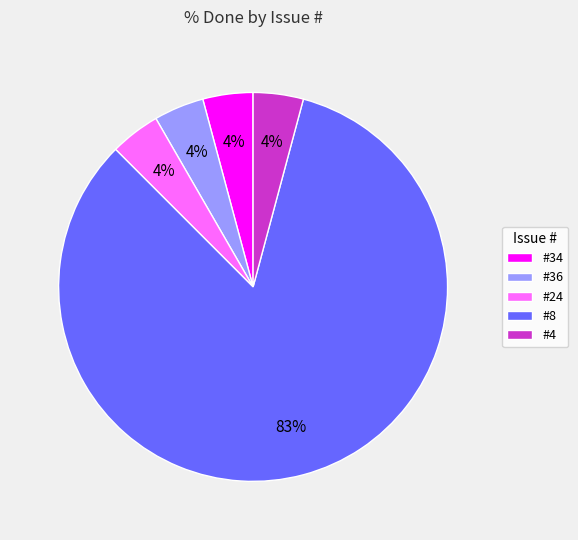

Is #8 the majority of the pie?

Yes